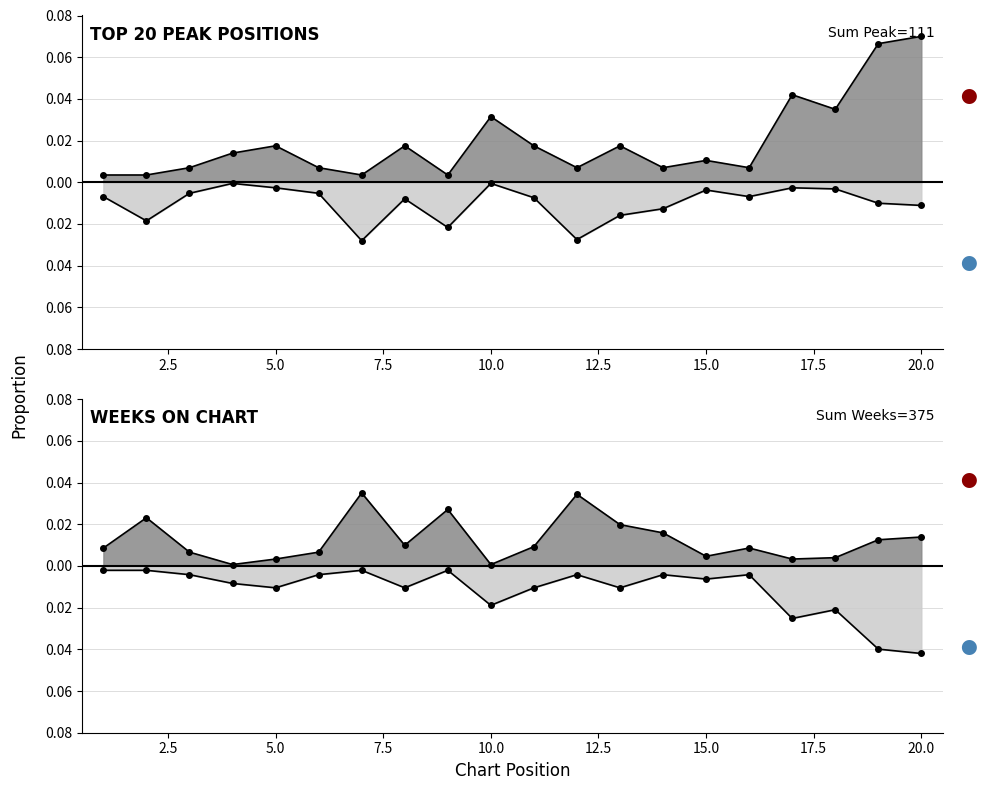

Reading right to left, extract all data points from this chart.

Peak Position: 0.1	0.1	0.0	0.0	0.0	0.0	0.0	0.0	0.0	0.0	0.0	0.0	0.0	0.0	0.0	0.0	0.0	0.0	0.0	0.0
Weeks on Chart: 0.0	0.0	0.0	0.0	0.0	0.0	0.0	0.0	0.0	0.0	0.0	0.0	0.0	0.0	0.0	0.0	0.0	0.0	0.0	0.0